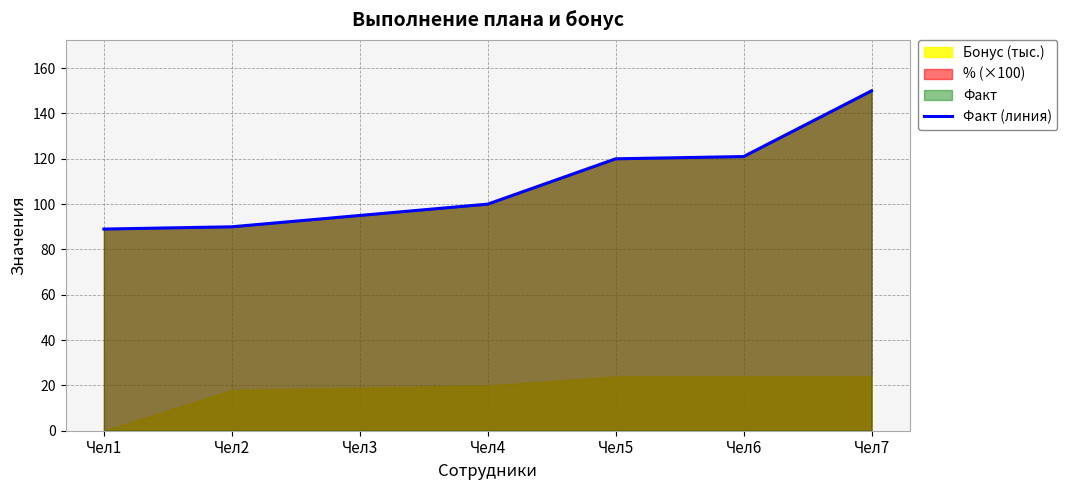

How many data points does each series have?

7